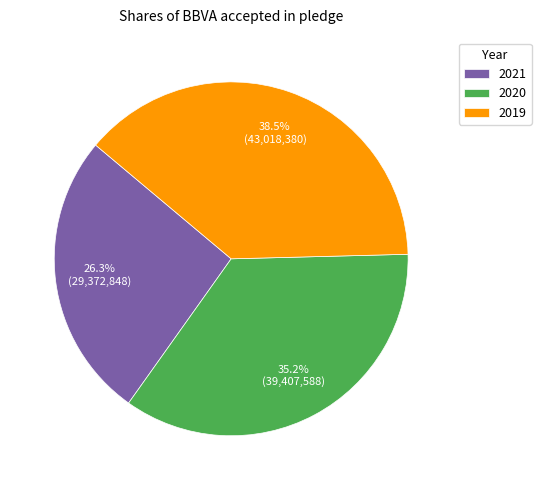

What portion of the pie excludes 2019?

61.5%